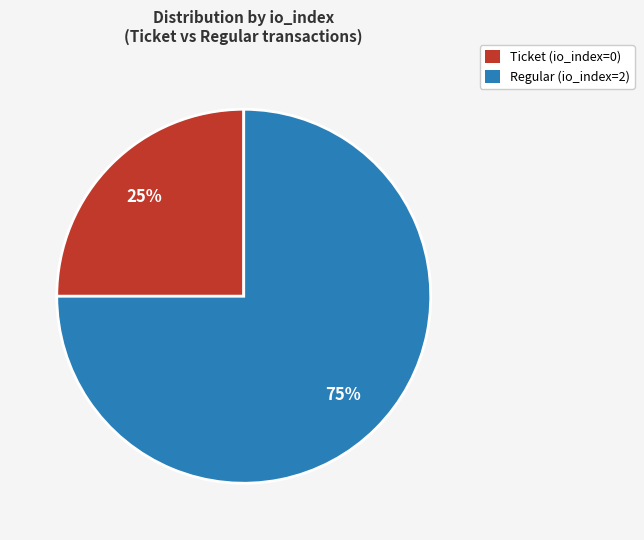

Combined, do Ticket (io_index=0) and Regular (io_index=2) account for over 50%?

Yes